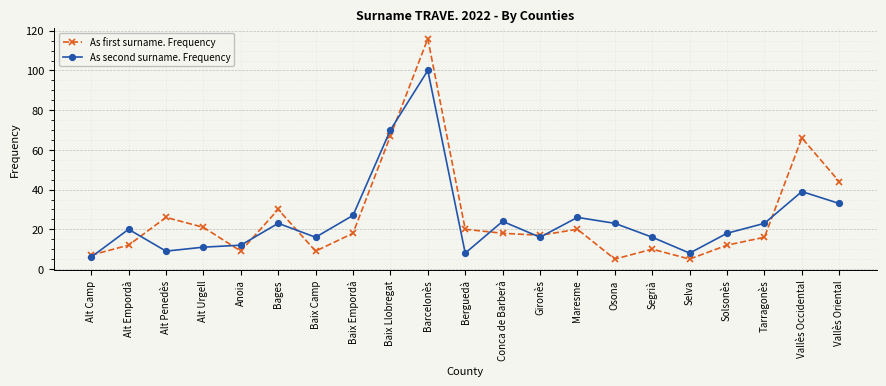

Reading left to right, list all the values displayed in this chart.

As first surname. Frequency: 7	12	26	21	9	30	9	18	67	116	20	18	17	20	5	10	5	12	16	66	44
As second surname. Frequency: 6	20	9	11	12	23	16	27	70	100	8	24	16	26	23	16	8	18	23	39	33